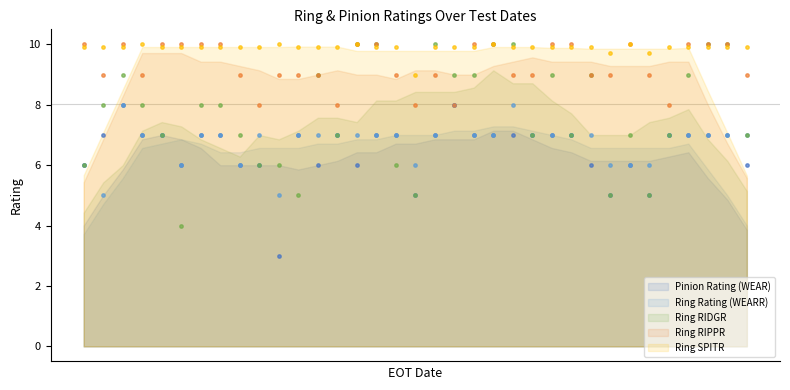

Is the value of Ring SPITR at 23 greater than the value of Ring Rating (WEARR) at 30?

Yes